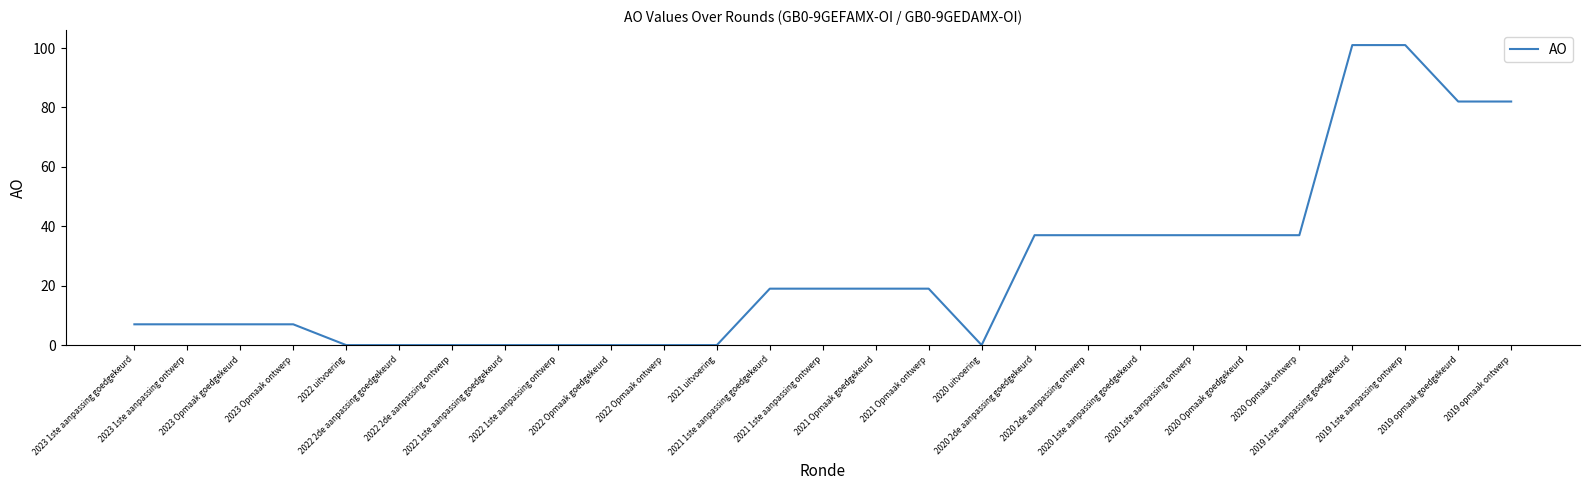

What is the sum of the values at 2021 1ste aanpassing ontwerp and 2020 1ste aanpassing goedgekeurd?

56